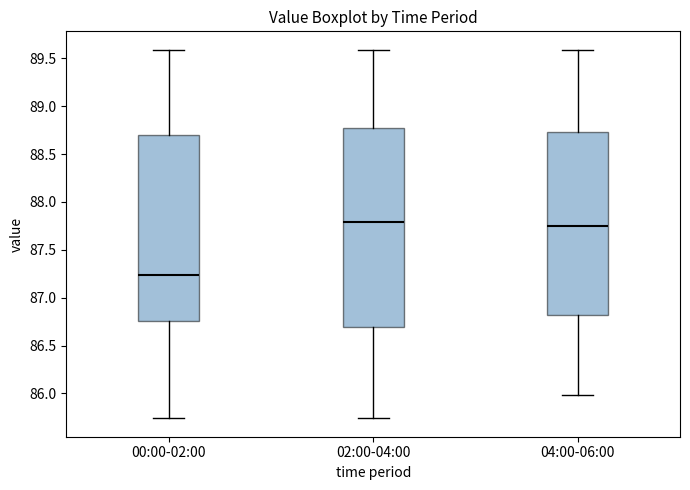

Which box has the lowest median line?

00:00-02:00